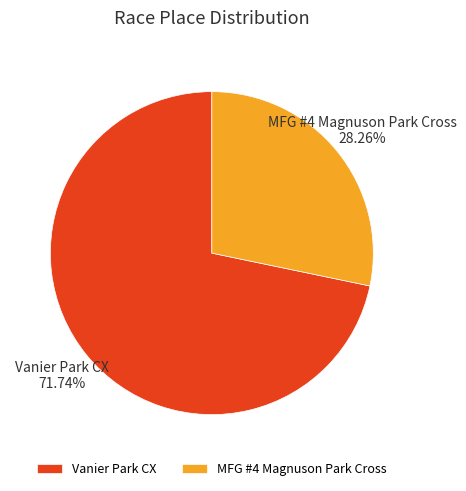

What is the smallest slice in the pie chart?

MFG #4 Magnuson Park Cross